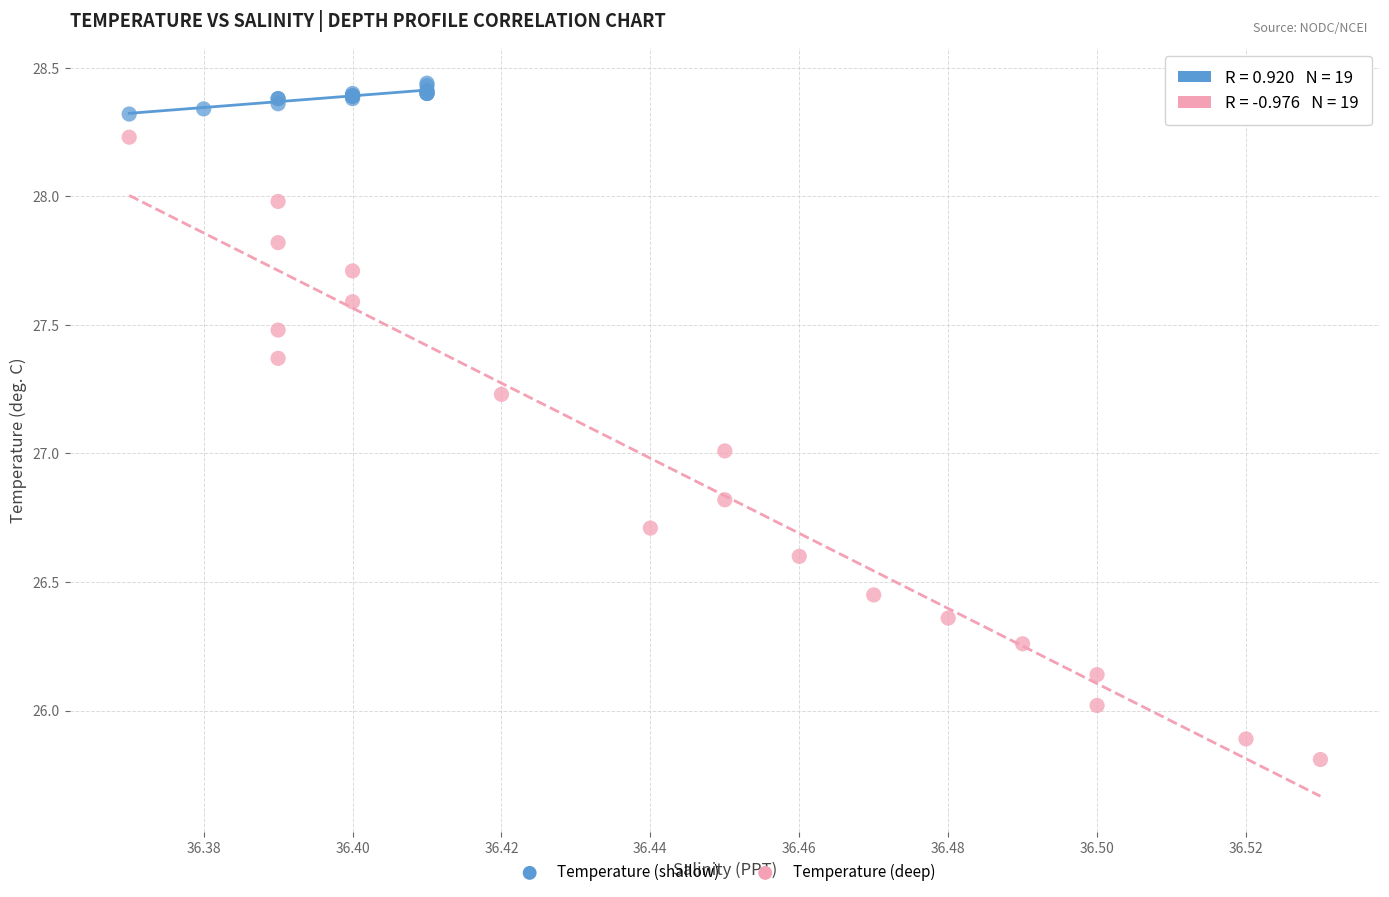

Which series reaches the maximum Y coordinate?

Temperature (shallow)